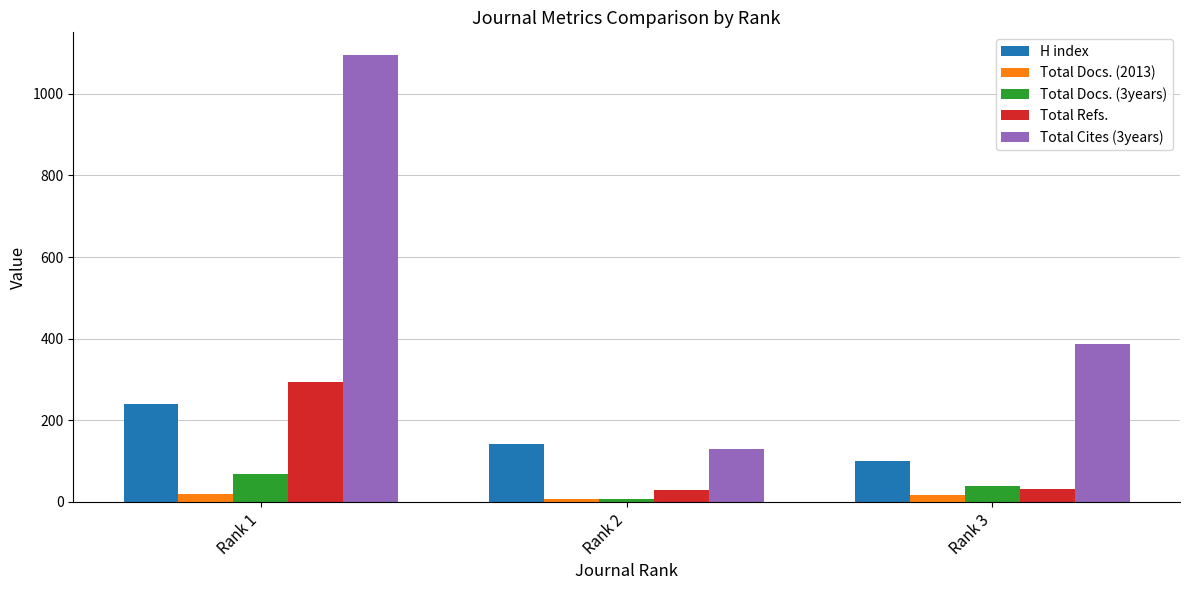

At Rank 1, list the series in order from largest to smallest.

Total Cites (3years), Total Refs., H index, Total Docs. (3years), Total Docs. (2013)